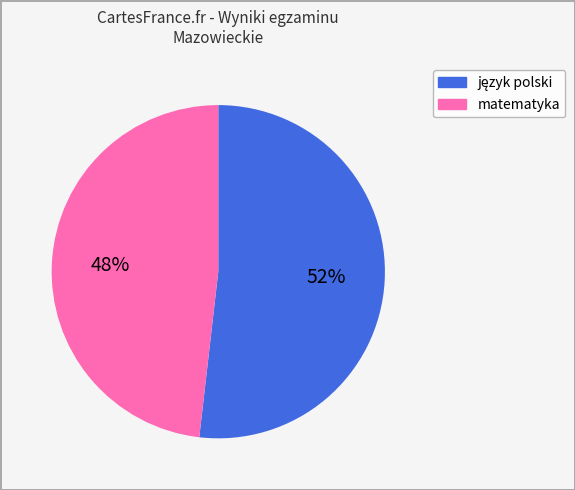

To the nearest percent, what is the average slice percentage?

50%